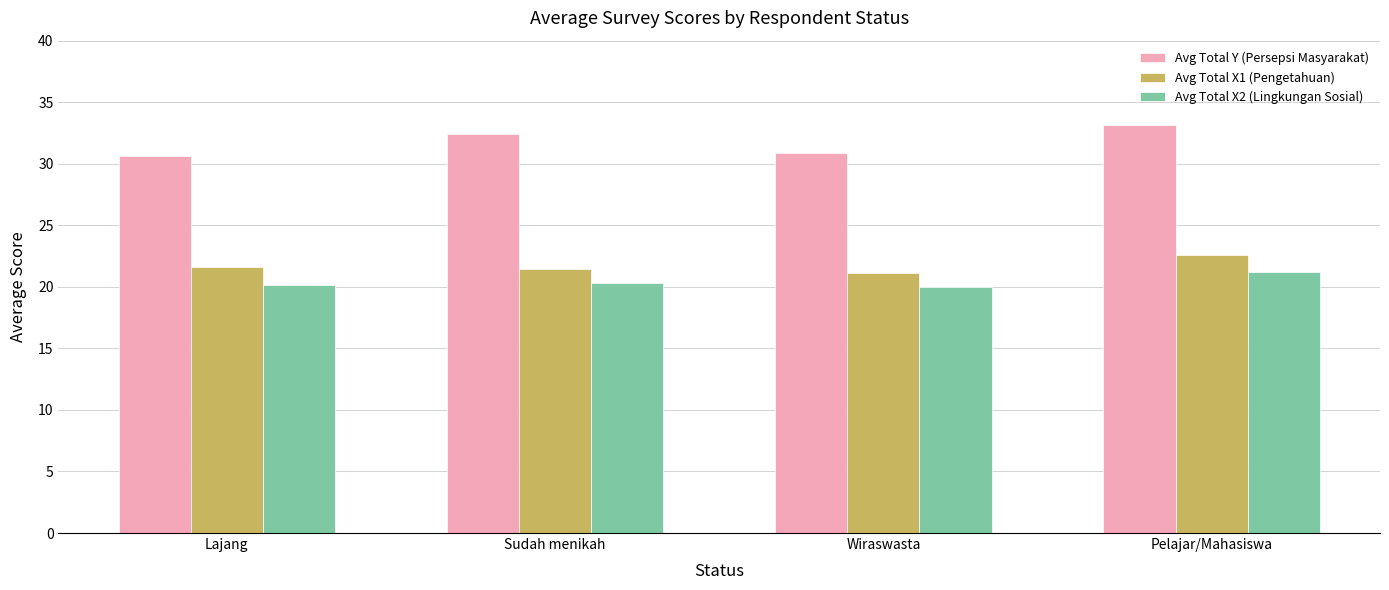

Is it true that Avg Total X1 (Pengetahuan) equals 13.7 at Lajang?

False